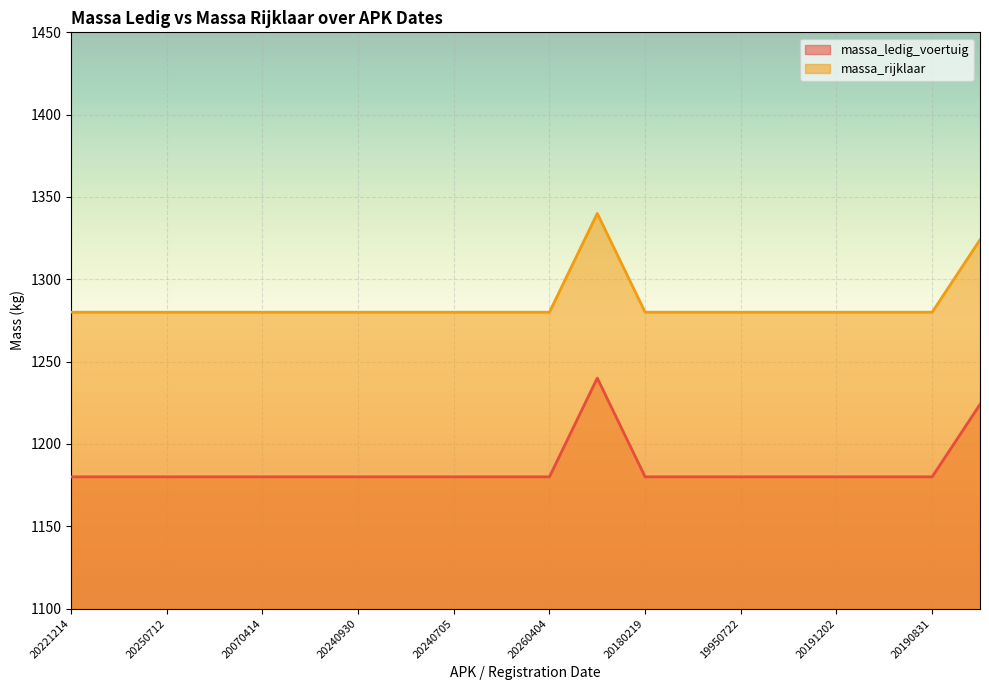

What is the label of the 14th point from the left?

20070312